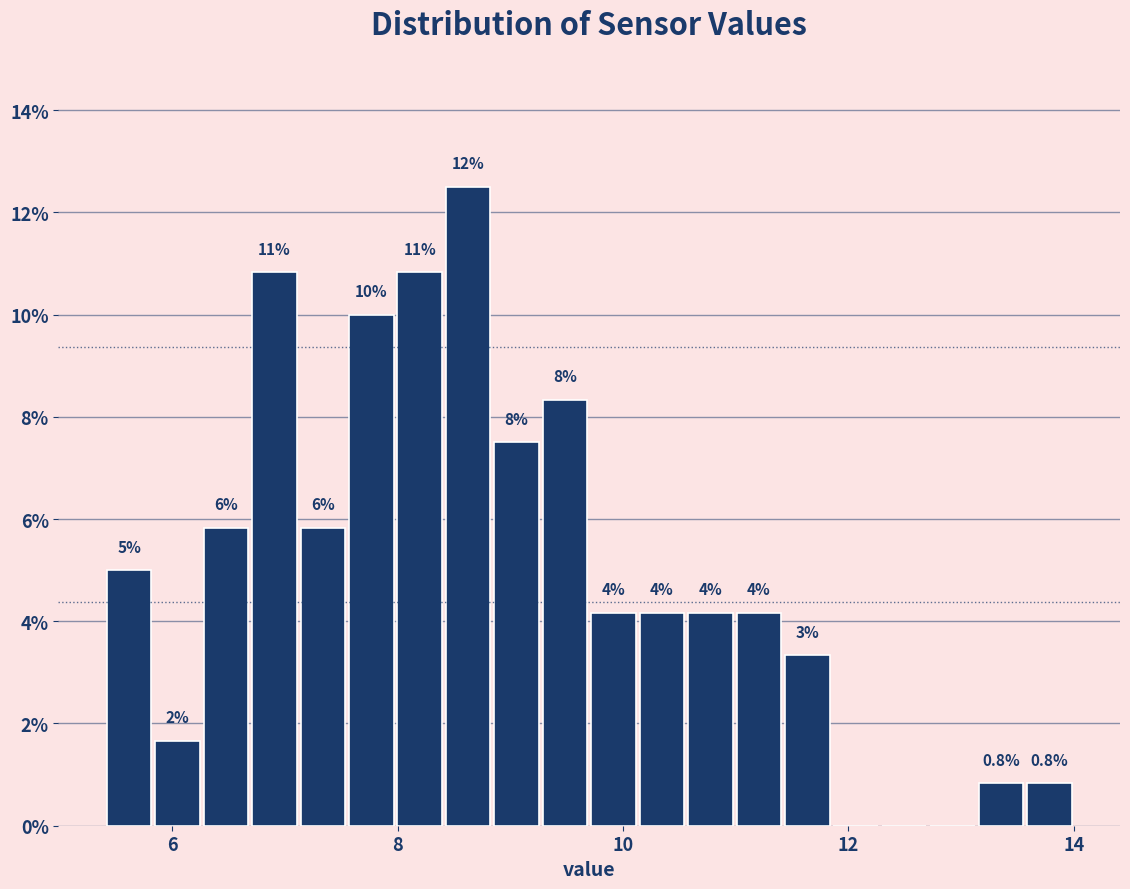

Read against the x-axis, roughly where is the centre of the tallest bar?

8.6